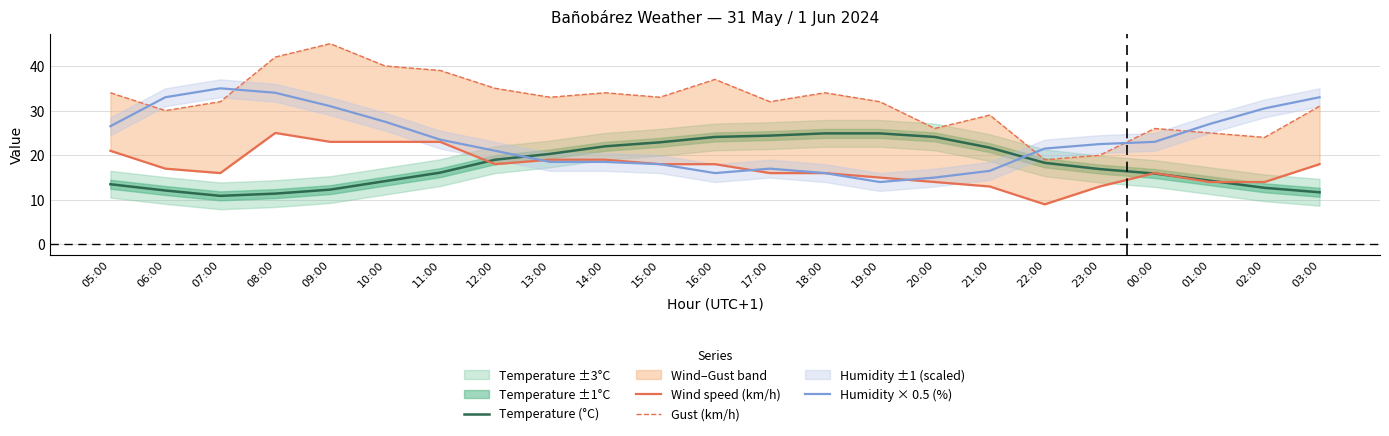

Where is Temperature (°C) nearest to the value 17?

23:00